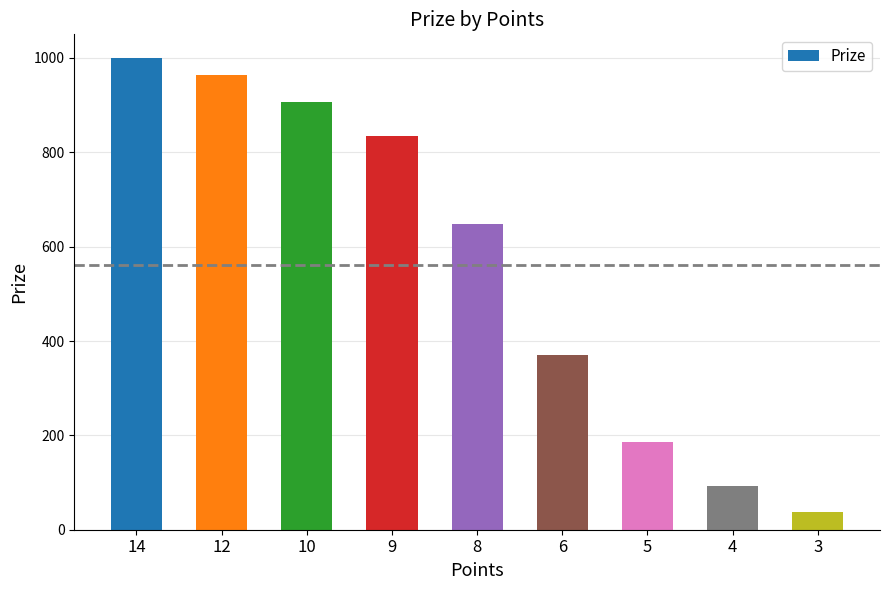

At which category does the chart reach its peak across all series?

14